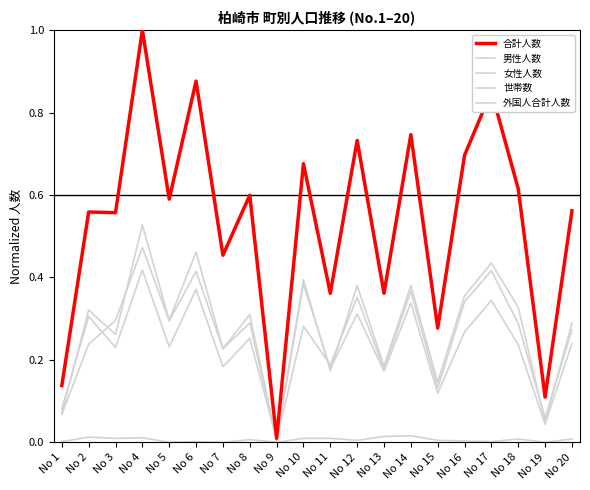

The 女性人数 series shows 0.0 at No 19. True or false?

False